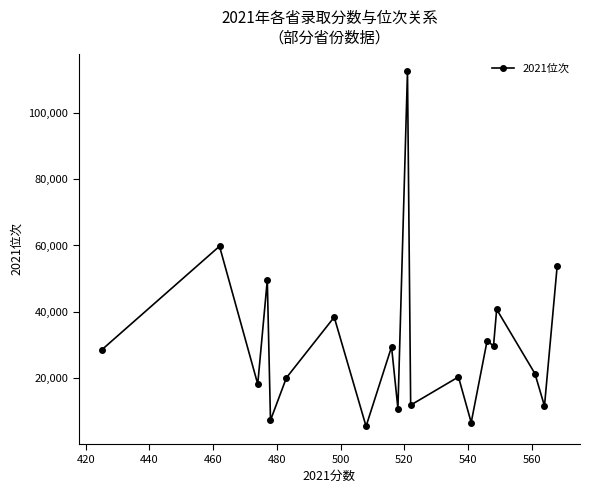

What is the difference between the maximum and minimum values?

106926